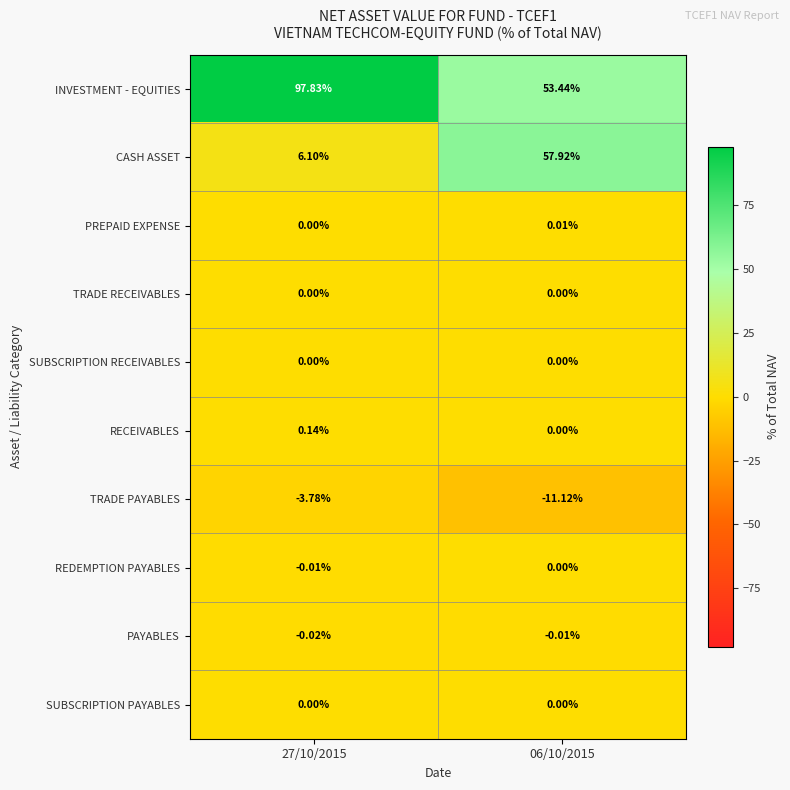

What is the total value across all series at 27/10/2015?

100.3